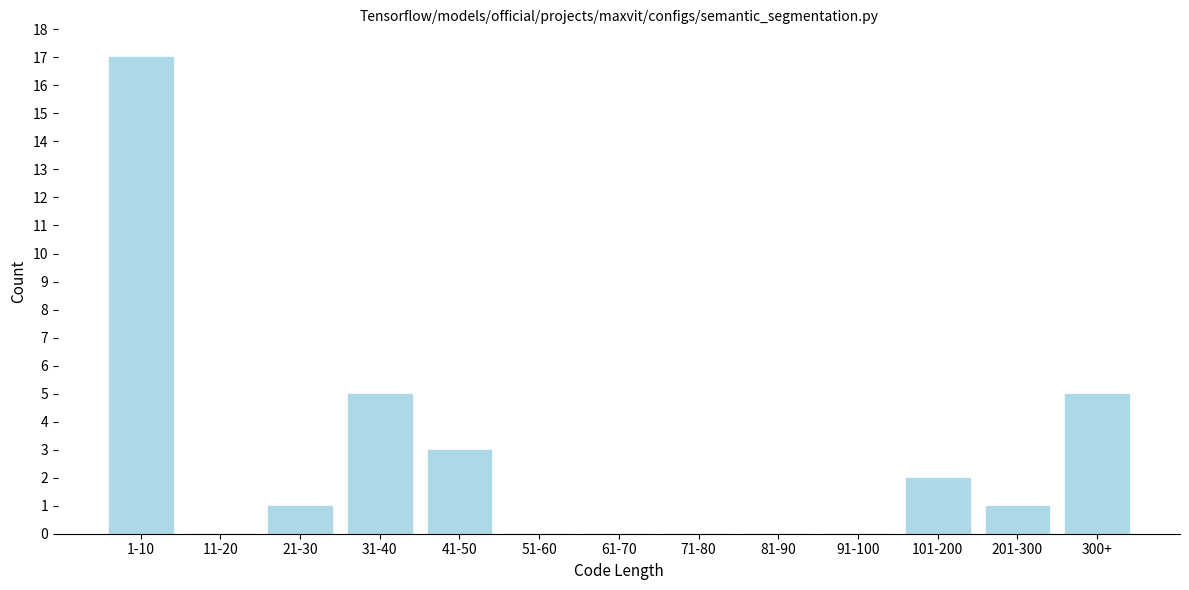

Reading right to left, what are all the values shown in this chart?

300+=5	201-300=1	101-200=2	91-100=0	81-90=0	71-80=0	61-70=0	51-60=0	41-50=3	31-40=5	21-30=1	11-20=0	1-10=17